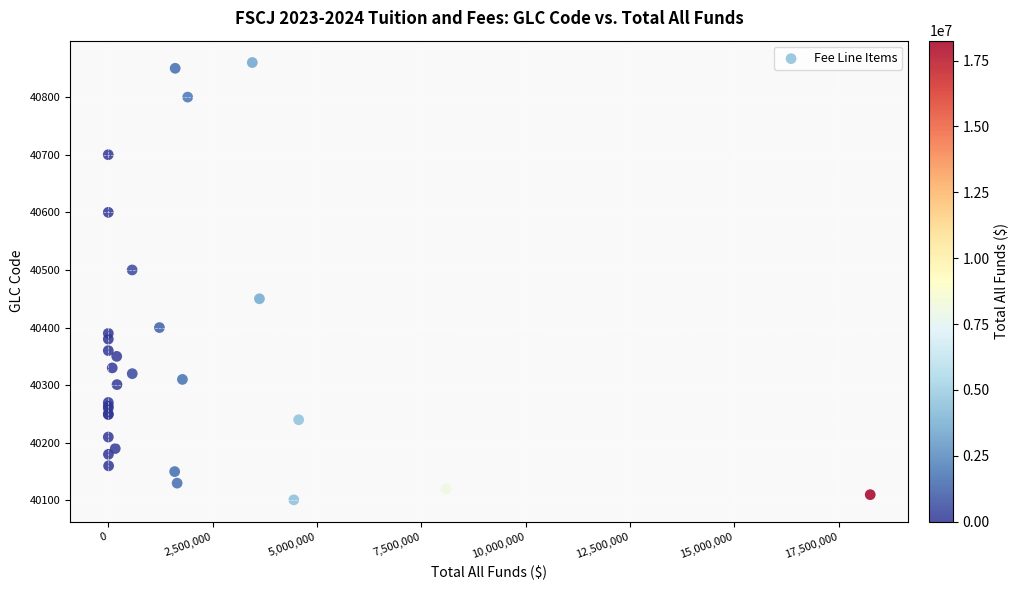

What Y value in the scatter plot is closest to 40480?

40500